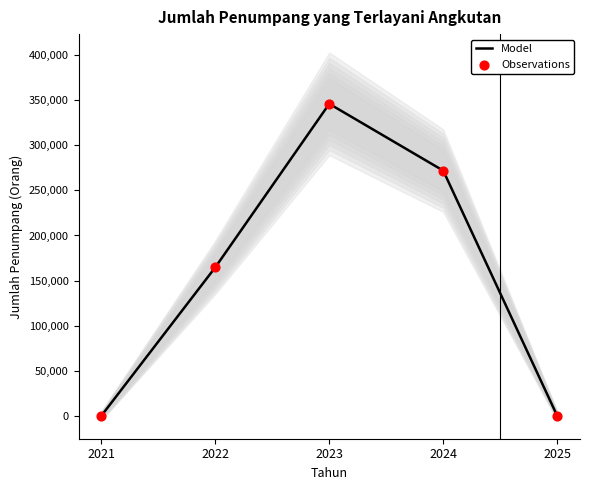

Which series has the largest Y range (max minus min)?

Model